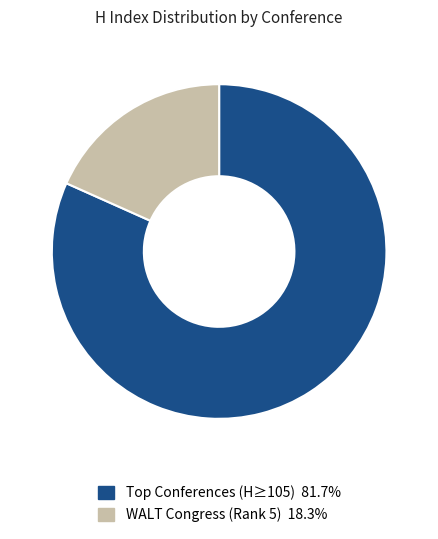

Does any single category account for the majority?

Yes